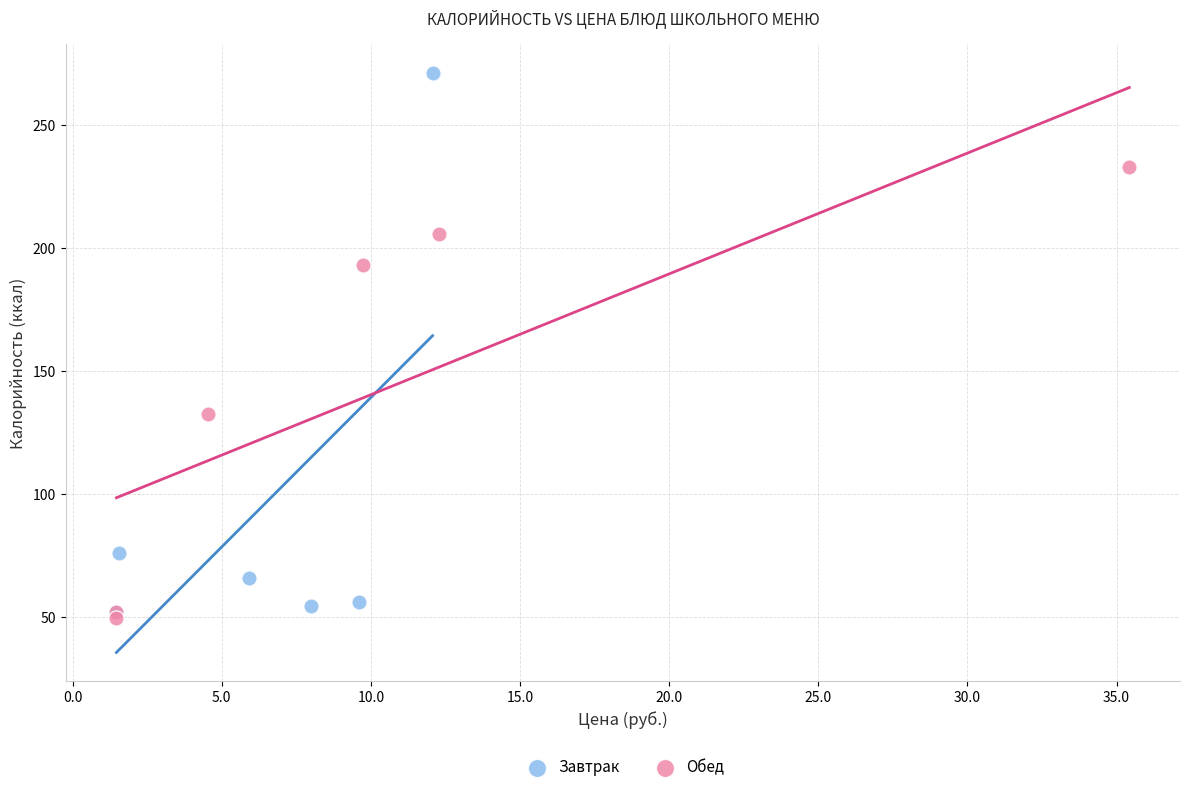

Which series contains the highest Y value?

Завтрак